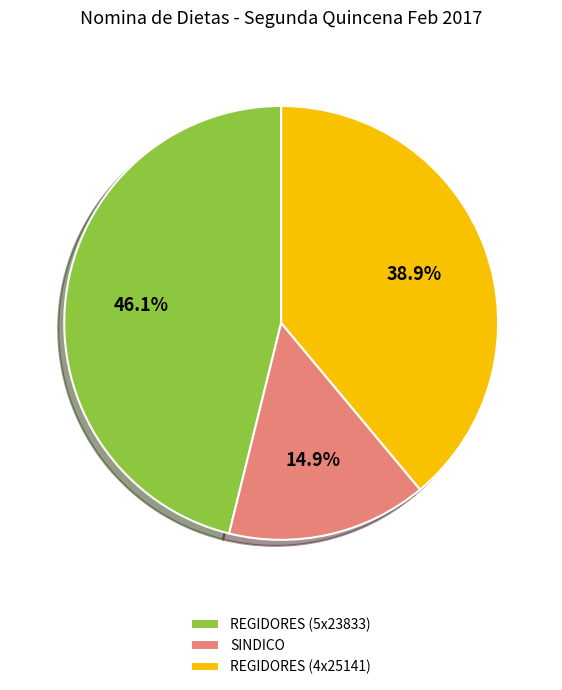

Approximately how many times larger is the value at SINDICO compared to REGIDORES (5x23833)?

0.3